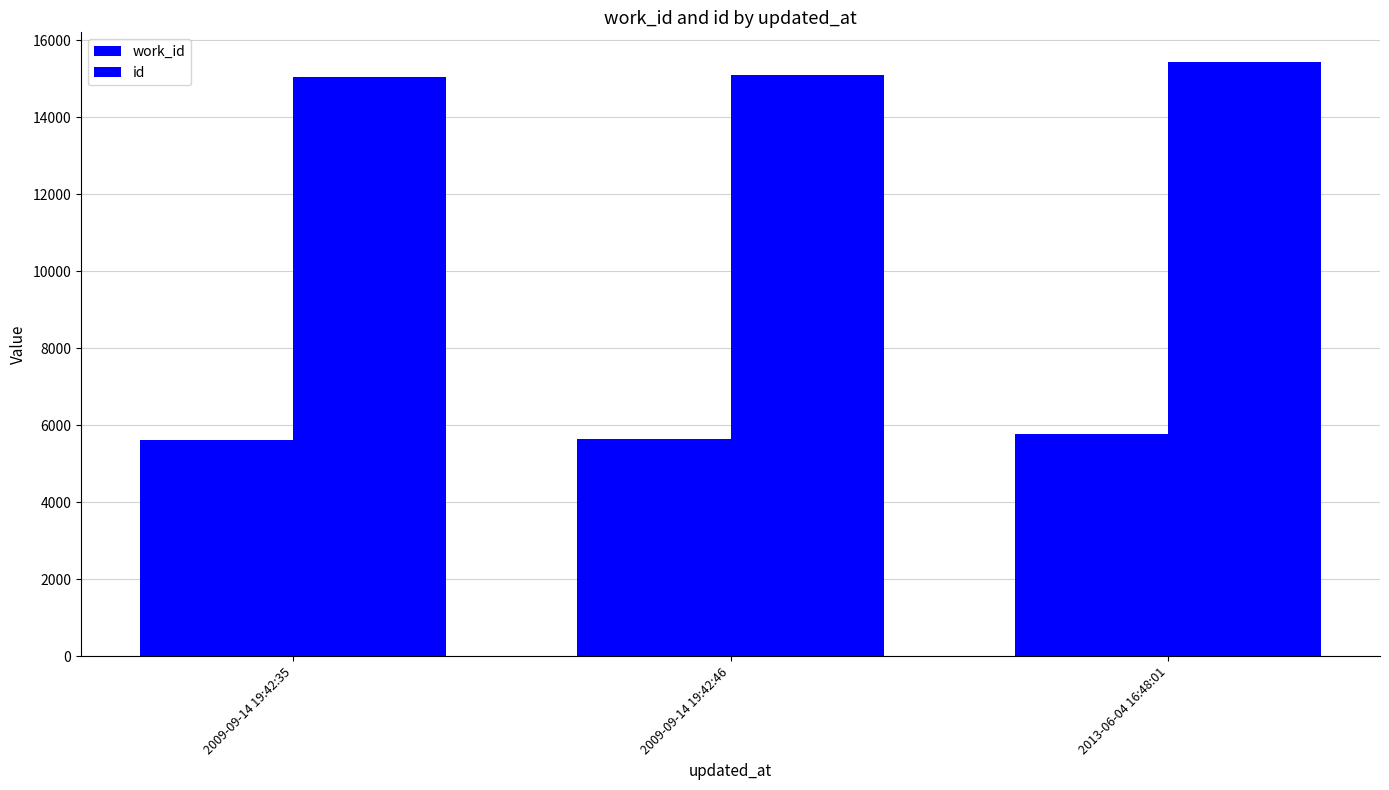

Which series changed the most between 2009-09-14 19:42:35 and 2009-09-14 19:42:46?

id